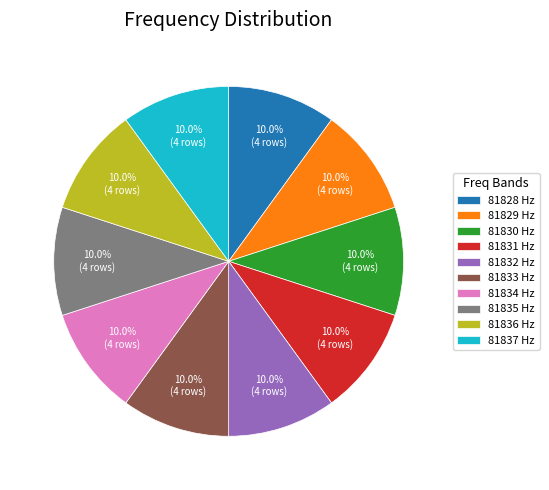

Approximately how many times larger is the value at 81836 Hz compared to 81833 Hz?

1.0